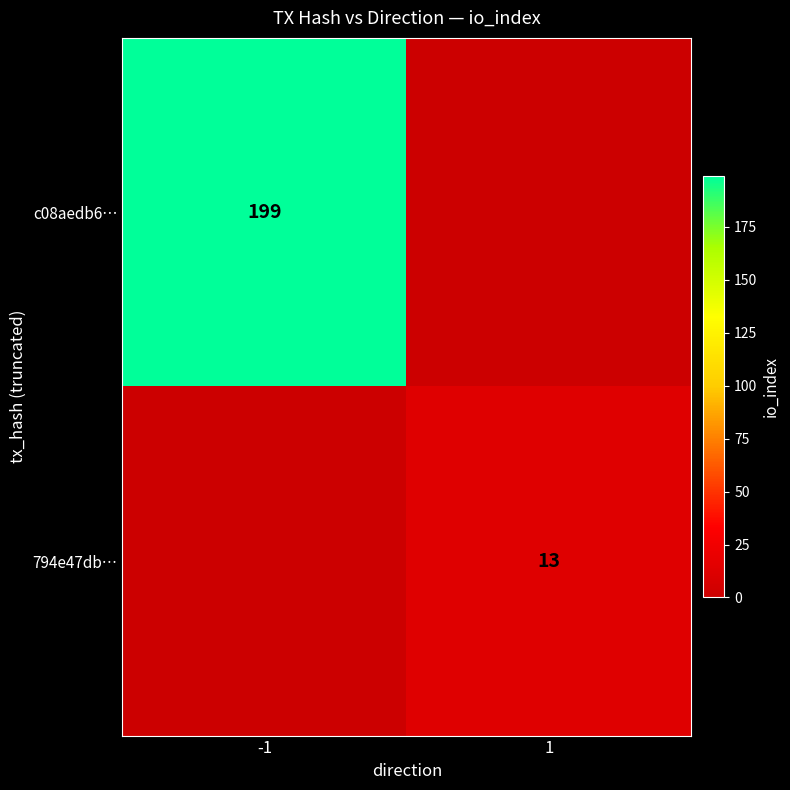

What is the maximum value shown in the chart?

199